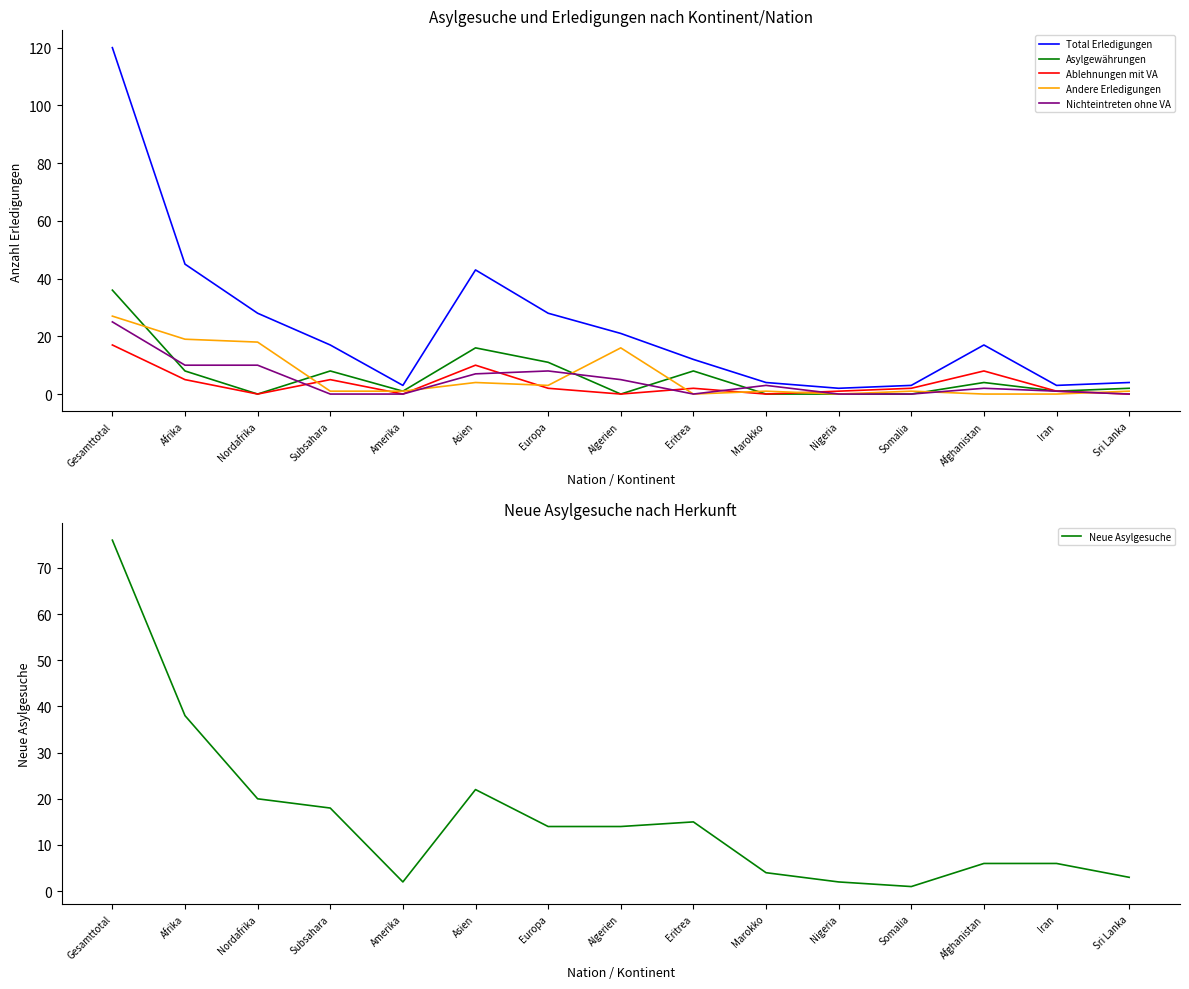

Rank the categories by Andere Erledigungen value from lowest to highest.

Eritrea, Nigeria, Afghanistan, Iran, Subsahara, Amerika, Marokko, Somalia, Sri Lanka, Europa, Asien, Algerien, Nordafrika, Afrika, Gesamttotal